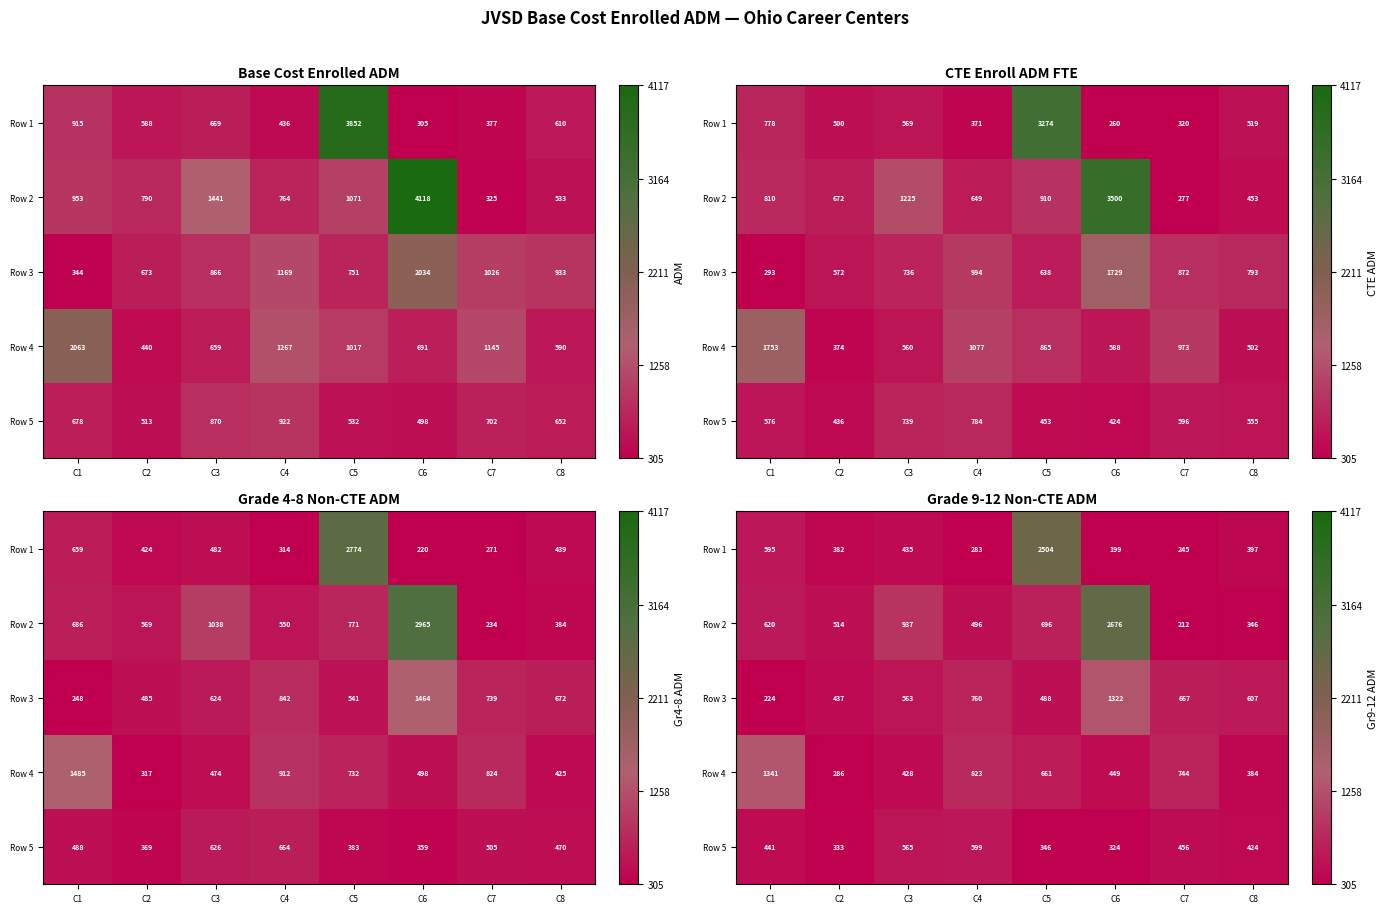

True or false: Row 3 has a value of 150.3 at C1.

False